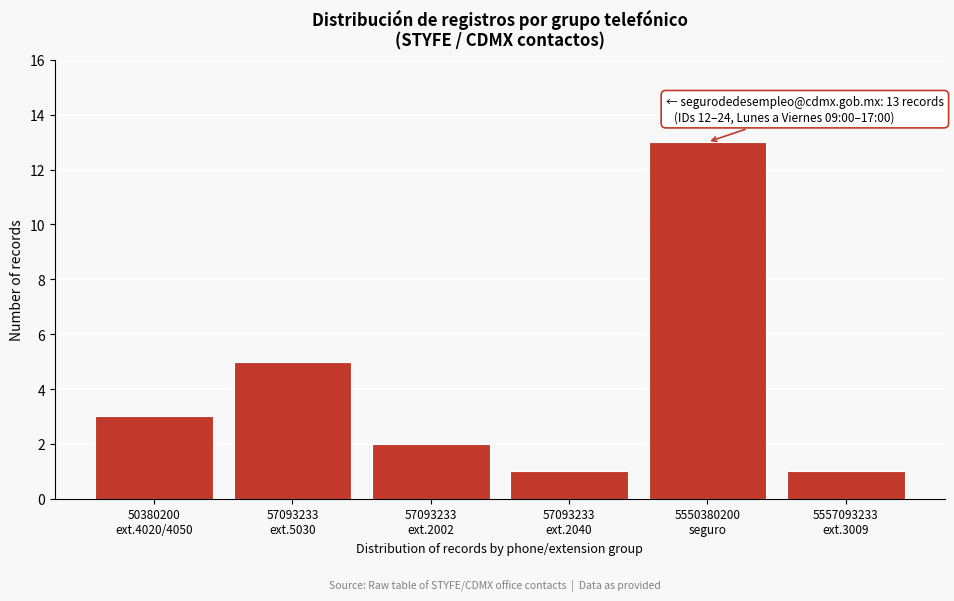

Reading left to right, extract all data points from this chart.

3	5	2	1	13	1